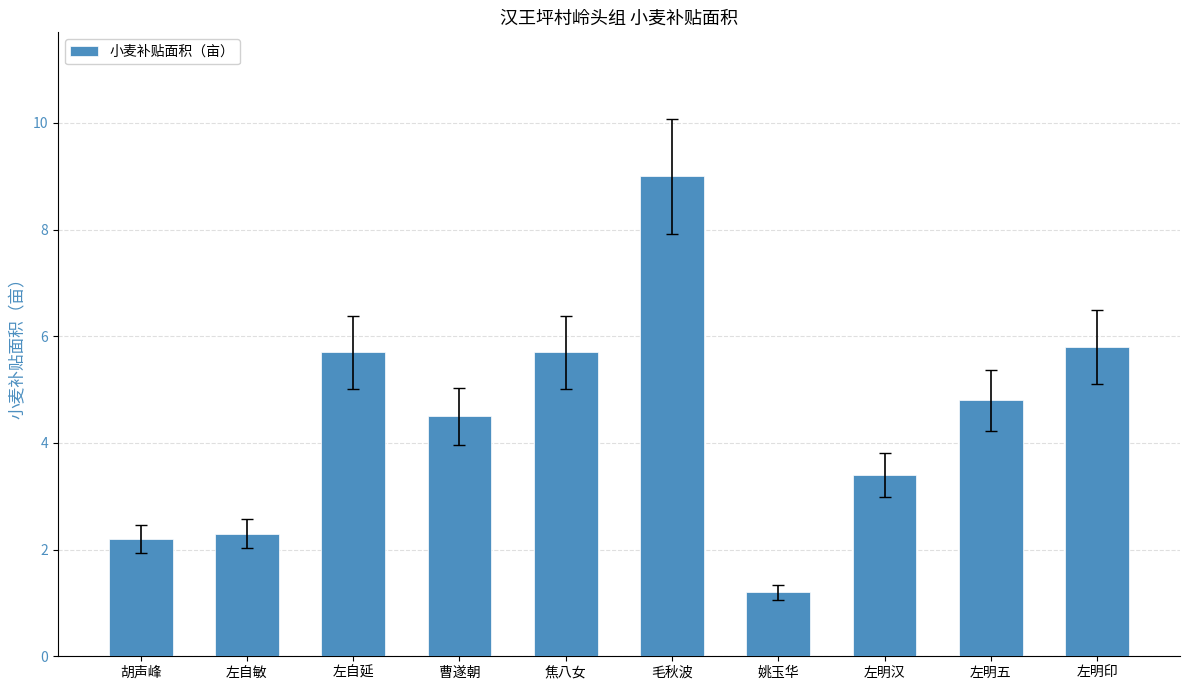

Which label corresponds to the largest value in the chart?

毛秋波